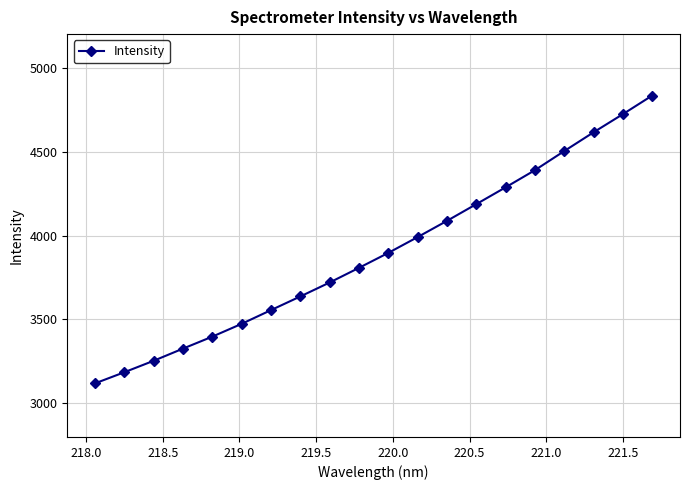

True or false: there are more than 0 points higher than both neighbors.

False